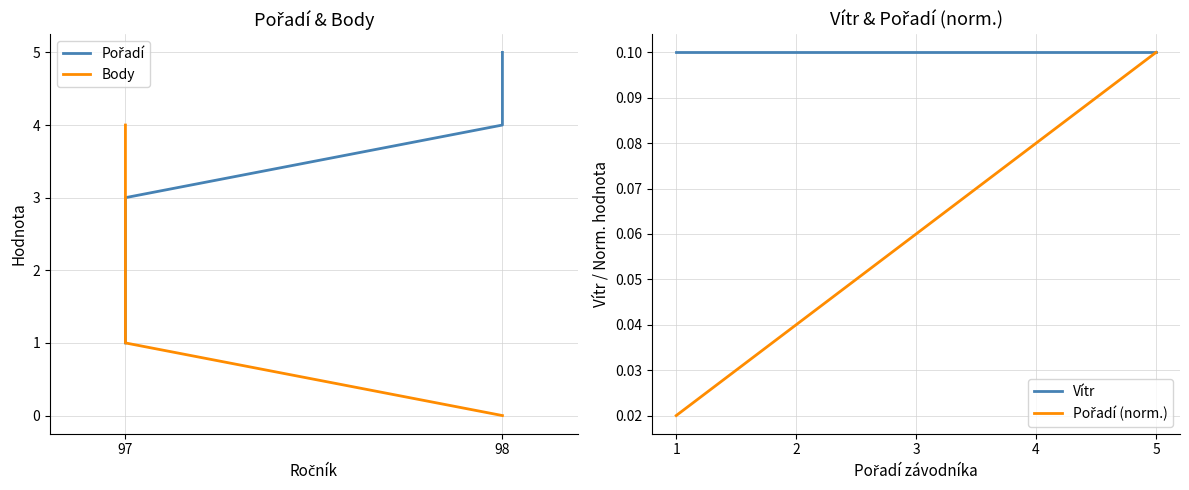

True or false: Vítr has a value of 0.1 at 1.

True